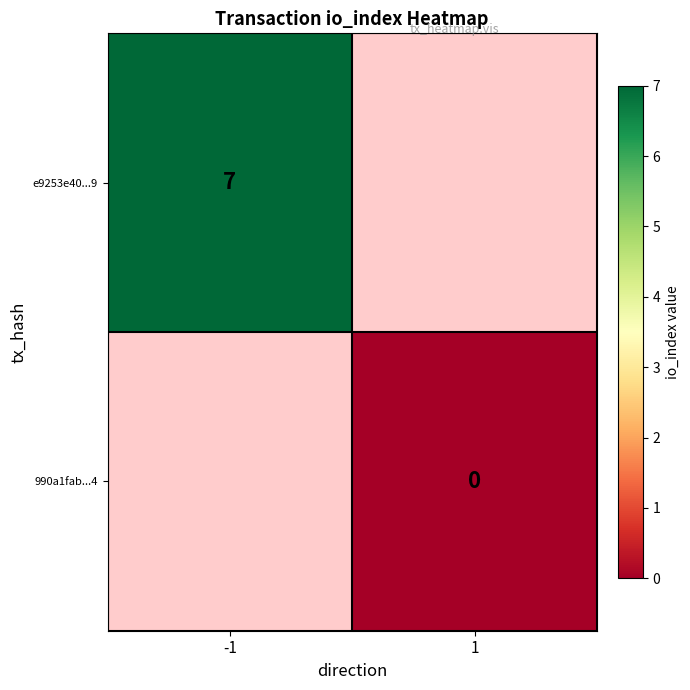

True or false: e9253e40...9 has a value of 7 at -1.

True